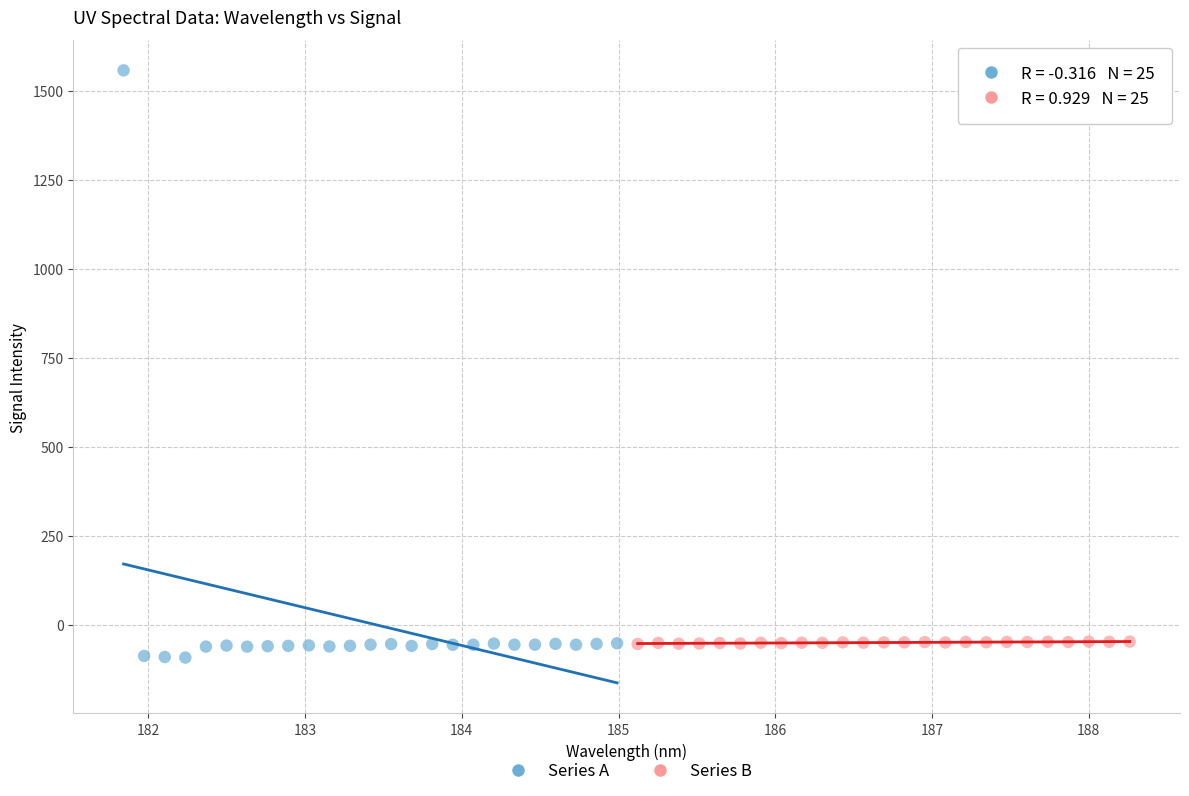

Which series has the widest spread of Y values?

Series A